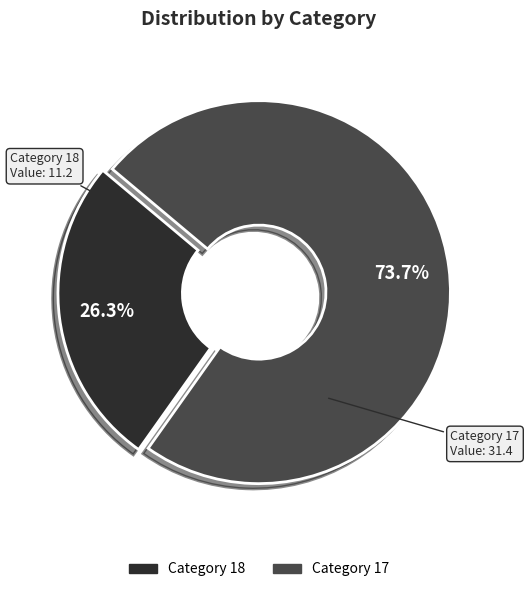

Do Category 17 and Category 18 together represent more than half of the pie?

Yes